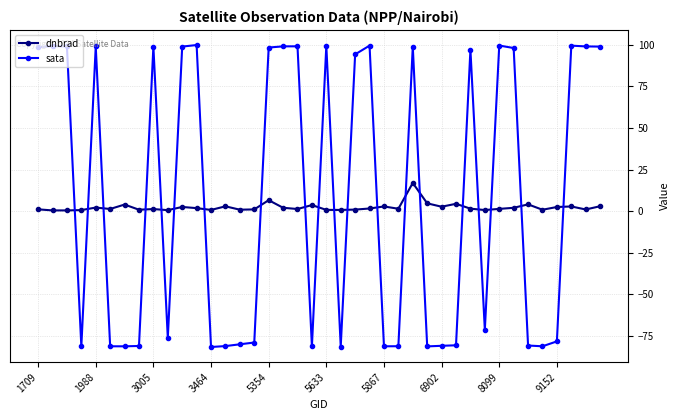

Rank the series by their maximum value, from lowest to highest.

dnbrad, sata